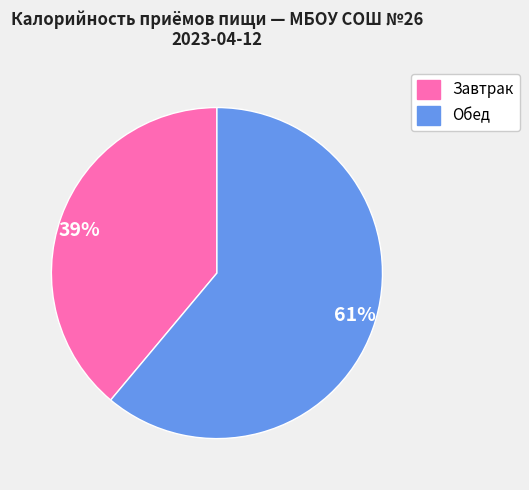

To the nearest percent, what is the difference between the largest and smallest slice percentages?

22%